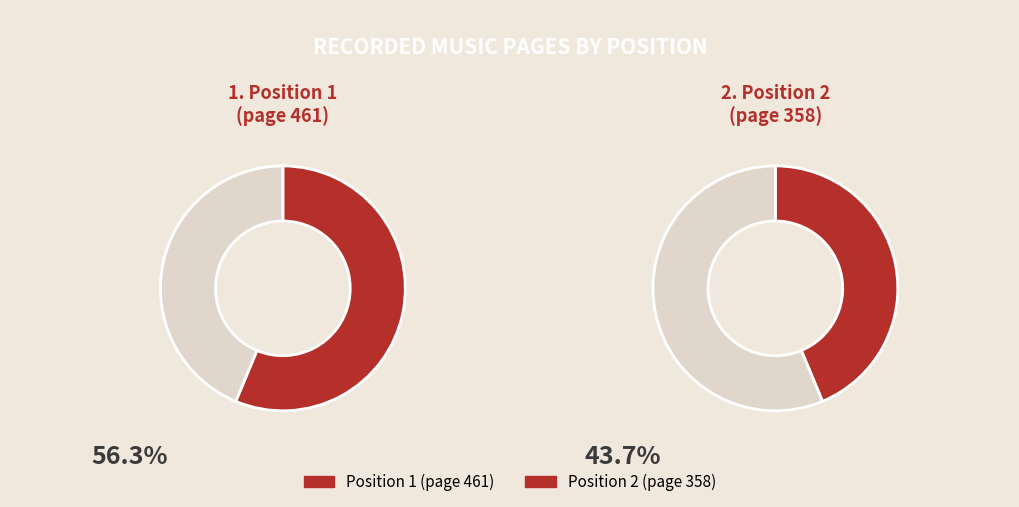

What is the largest slice in the pie chart?

1